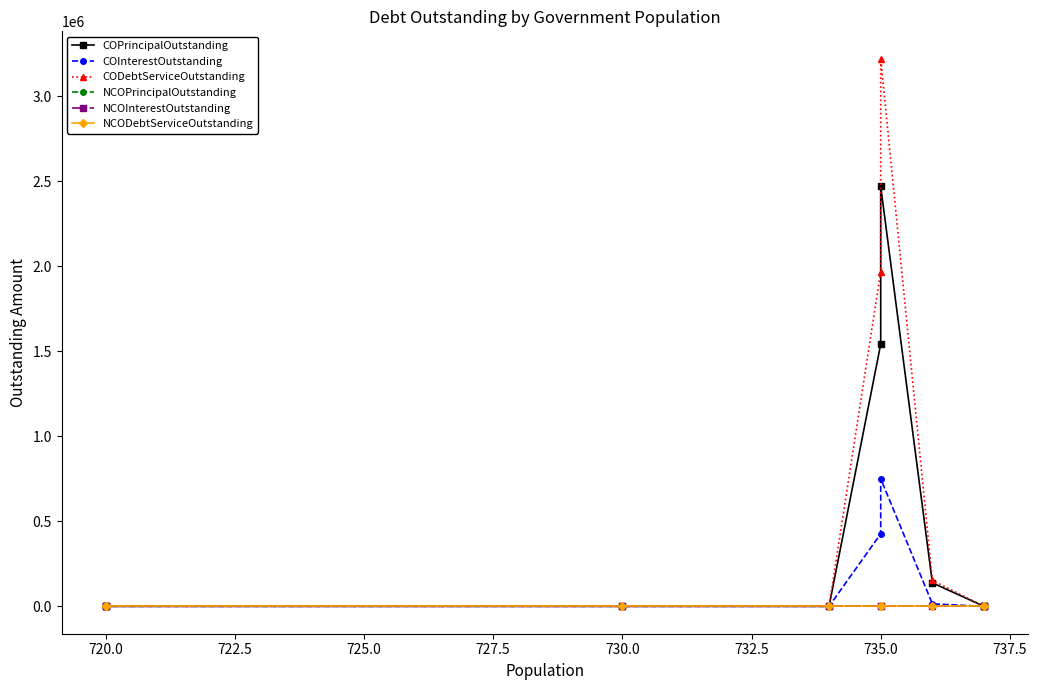

True or false: CODebtServiceOutstanding and NCOInterestOutstanding cross at least once.

False